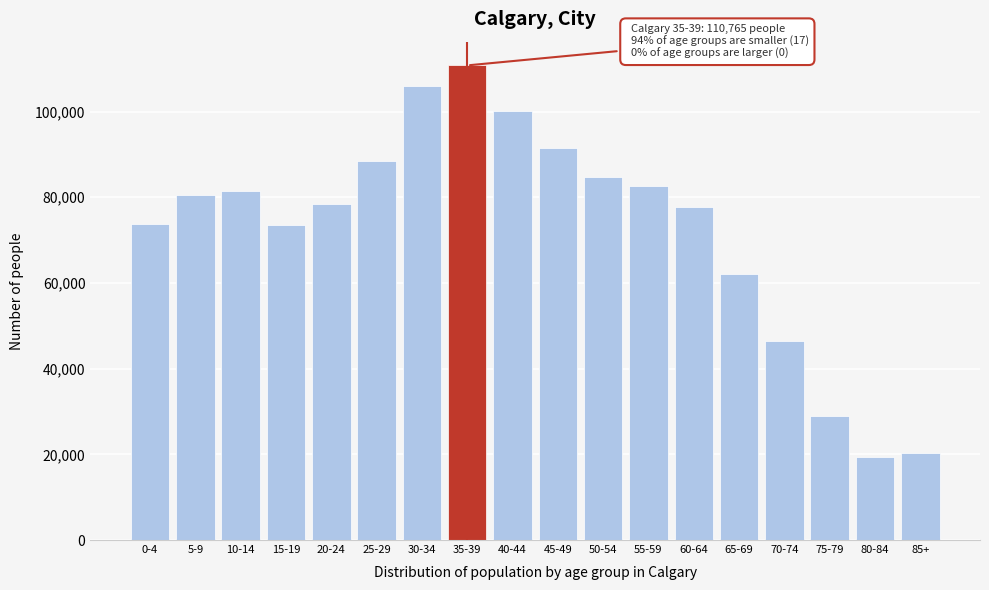

What is the maximum value shown in the chart?

110765